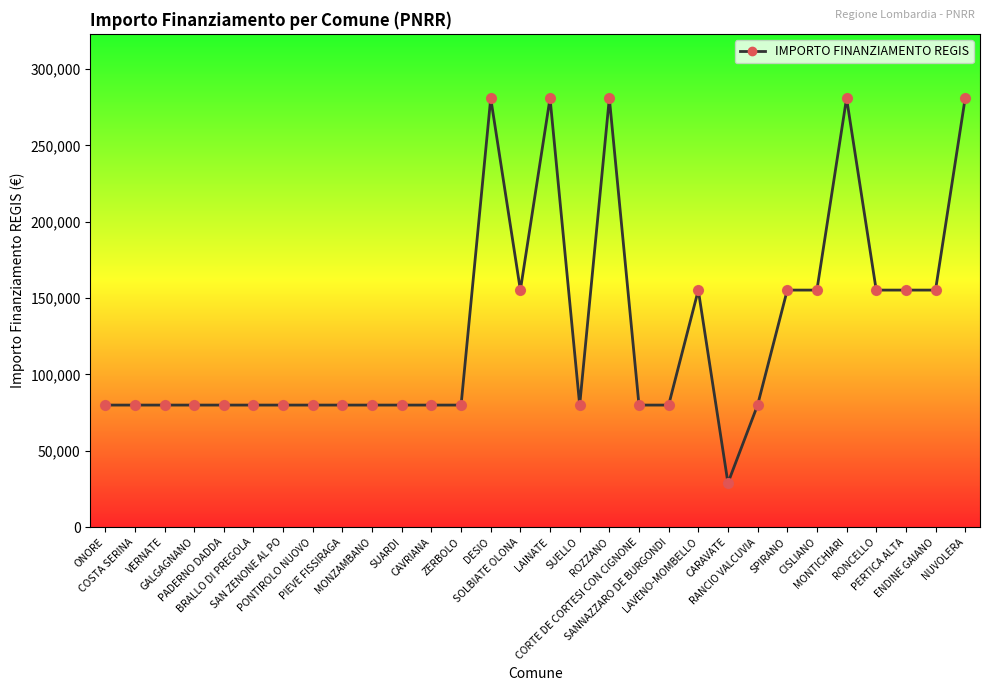

Between SPIRANO and DESIO, which is larger?

DESIO